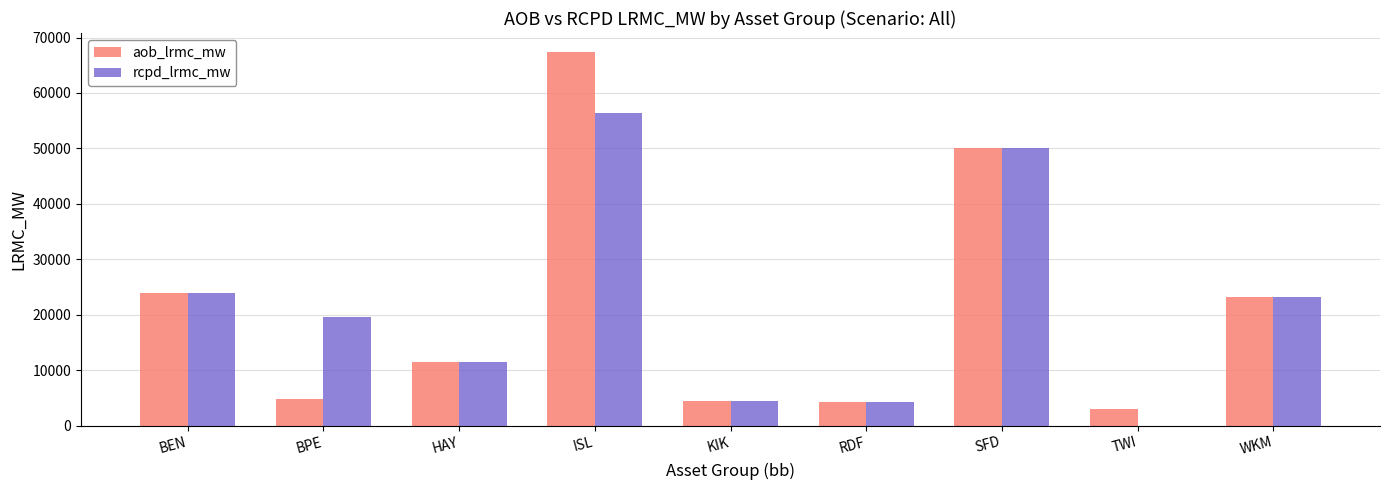

What is the average value of the rcpd_lrmc_mw series?

21483.0